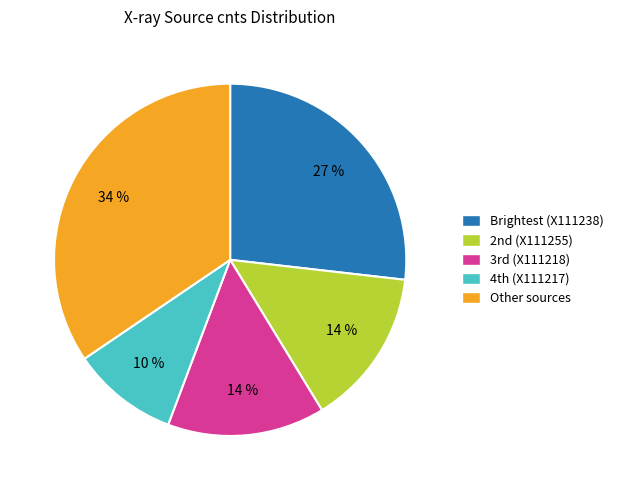

Is there a majority slice in this chart?

No